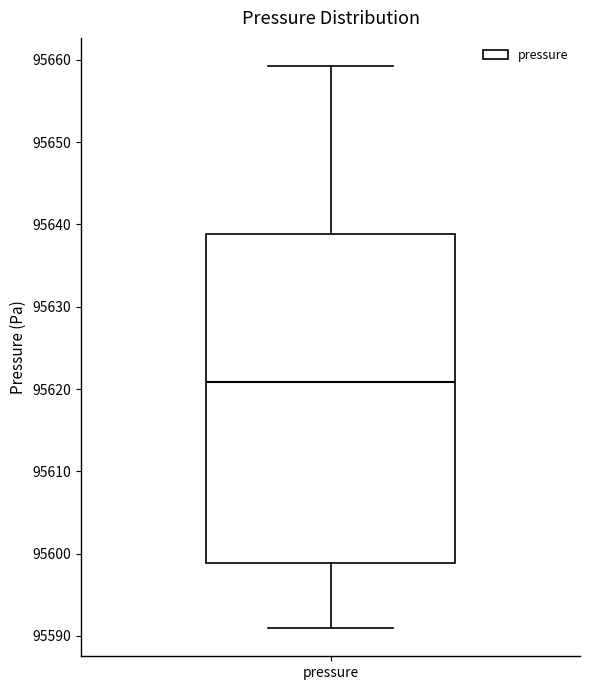

Transcribe this box plot: give where the median line is, the range the box spans, and where the two whiskers end, as read against the y-axis. The values are not printed on the chart, so give them approximately, as read against the axis.

median 95621, box 95599 to 95639, whiskers 95591 to 95659